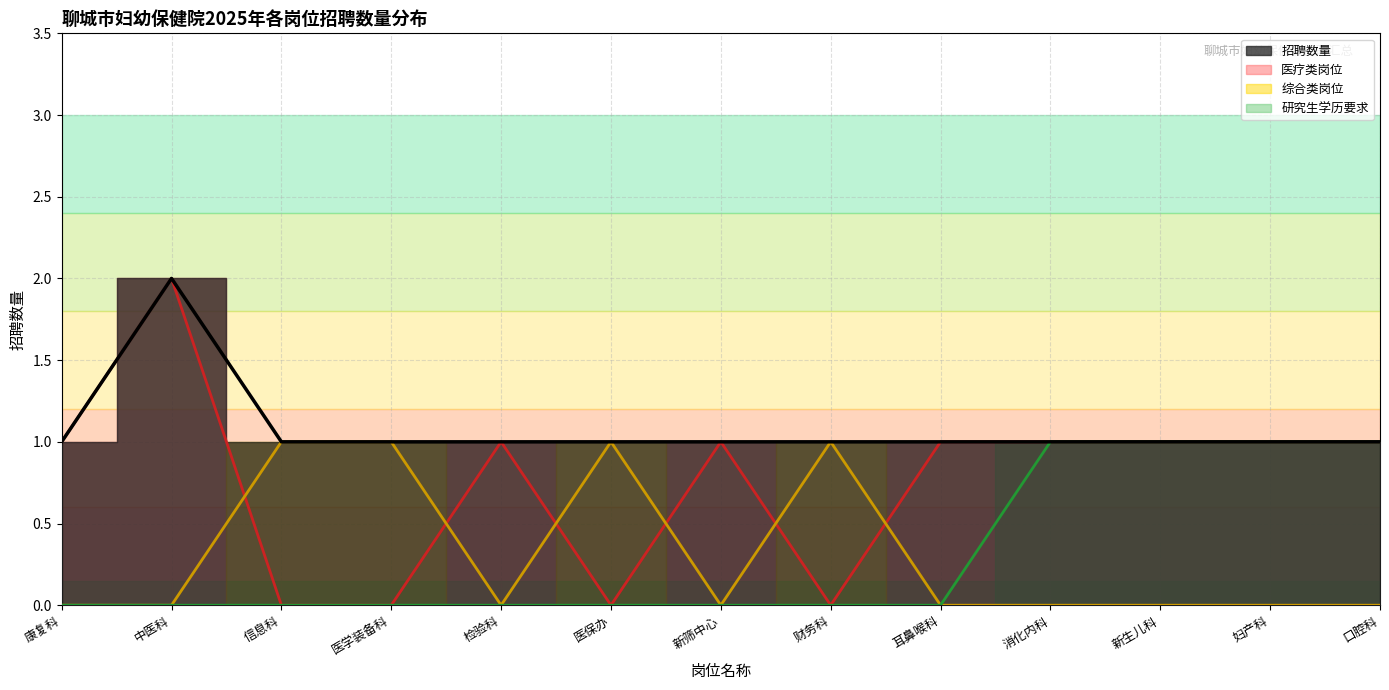

True or false: 医疗类岗位 and 招聘数量 cross at least once.

False